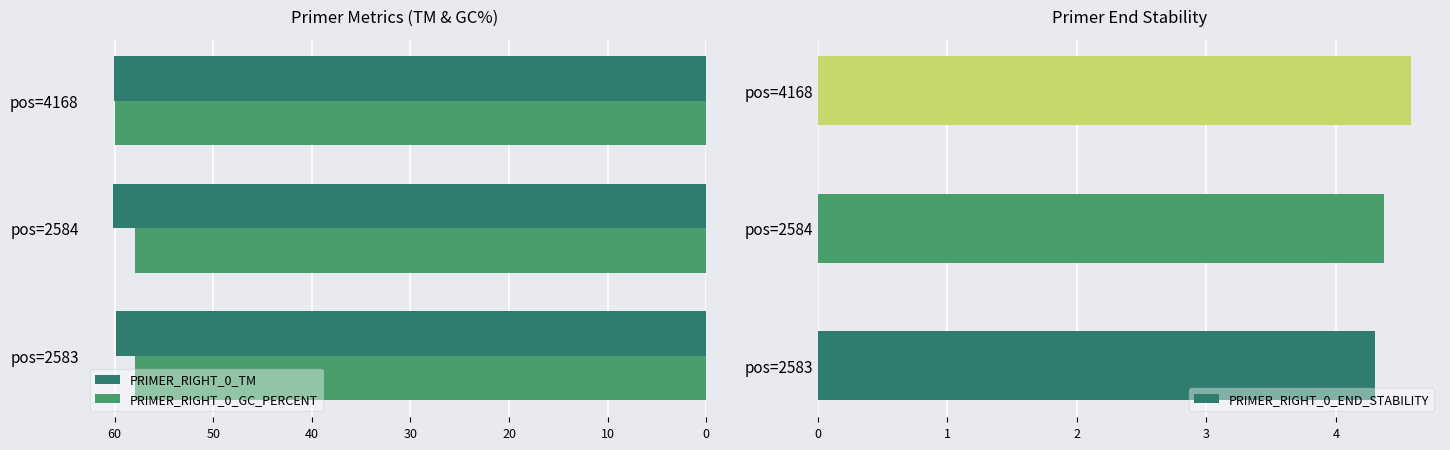

What is the average value of the PRIMER_RIGHT_0_GC_PERCENT series?

58.6